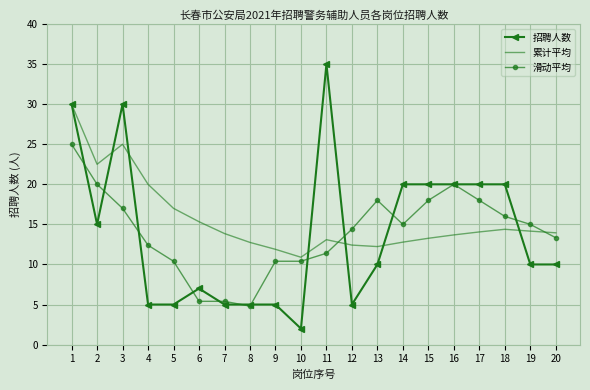

At 19, list the series in order from smallest to largest.

招聘人数, 累计平均, 滑动平均